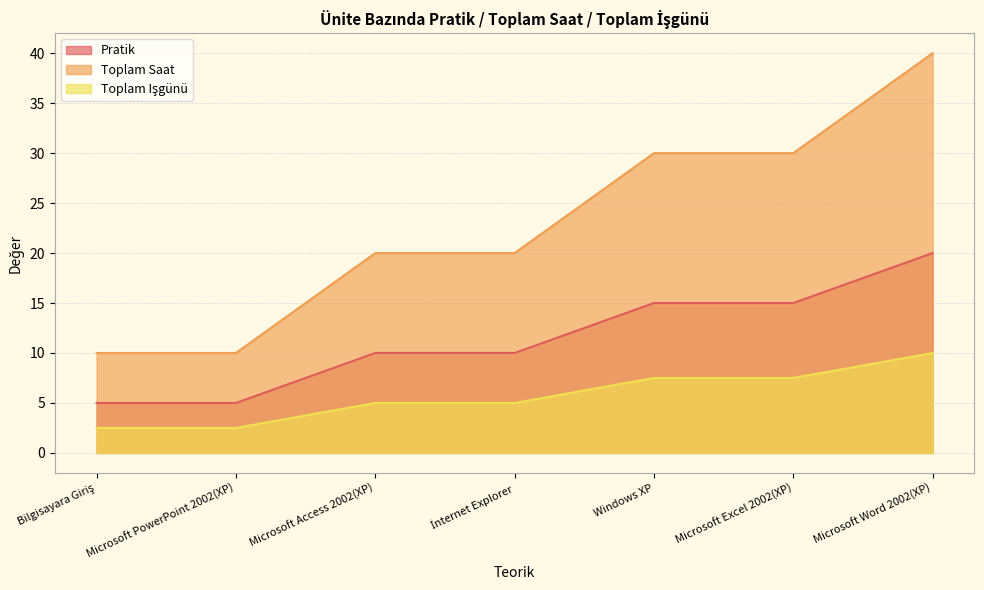

At which label does Toplam Saat first exceed 20?

Windows XP